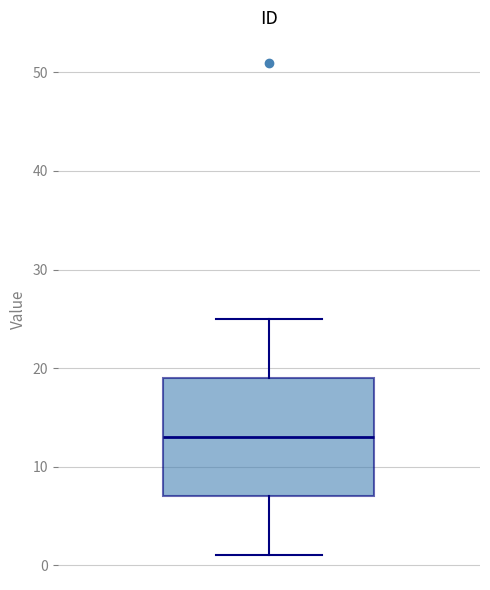

Read this box plot against the y-axis: the position of the median line, the range covered by the box, and the ends of both whiskers. The values are not printed on the chart, so give them approximately, as read against the axis.

median 13, box 7 to 19, whiskers 1 to 25